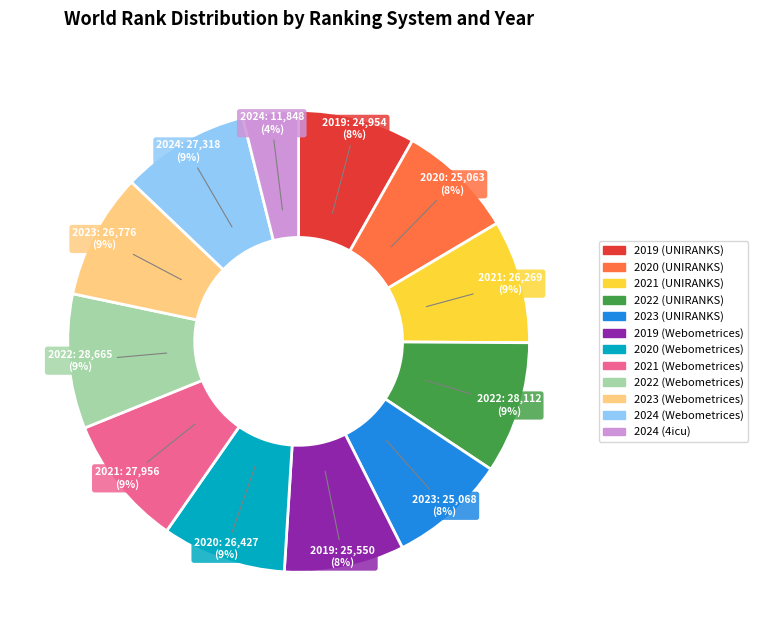

How many segments does this pie chart have?

12